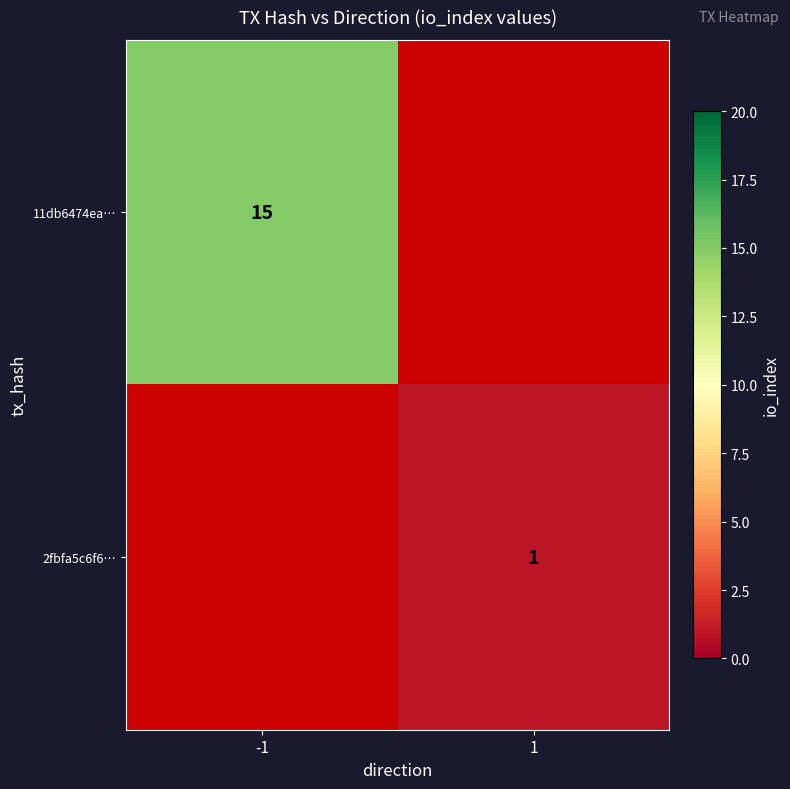

The 11db6474ea… series shows 9 at -1. True or false?

False